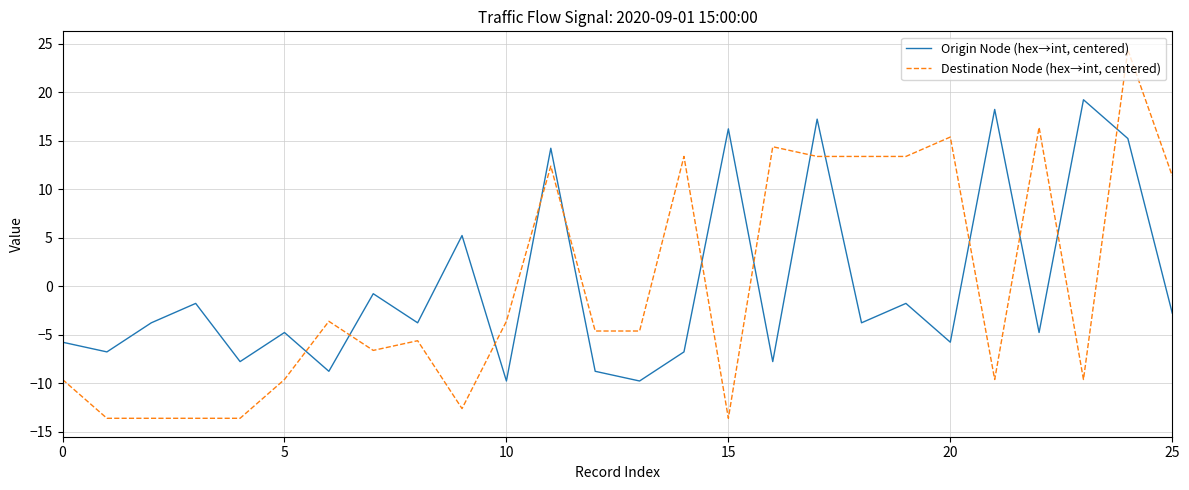

Reading left to right, list all the values displayed in this chart.

Origin Node (hex→int, centered): -5.8	-6.8	-3.8	-1.8	-7.8	-4.8	-8.8	-0.8	-3.8	5.2	-9.8	14.2	-8.8	-9.8	-6.8	16.2	-7.8	17.2	-3.8	-1.8	-5.8	18.2	-4.8	19.2	15.2	-2.8
Destination Node (hex→int, centered): -9.6	-13.6	-13.6	-13.6	-13.6	-9.6	-3.6	-6.6	-5.6	-12.6	-3.6	12.4	-4.6	-4.6	13.4	-13.6	14.4	13.4	13.4	13.4	15.4	-9.6	16.4	-9.6	24.4	11.4